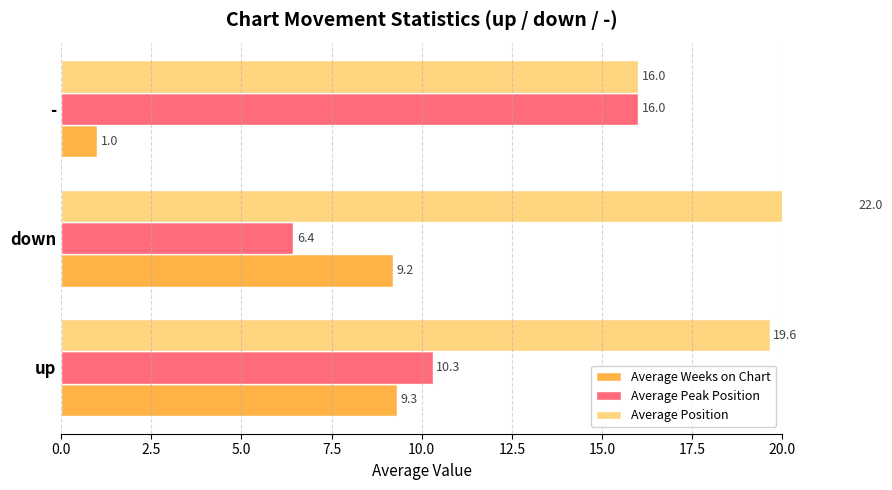

Are the bars grouped side by side (vs. stacked)?

Yes